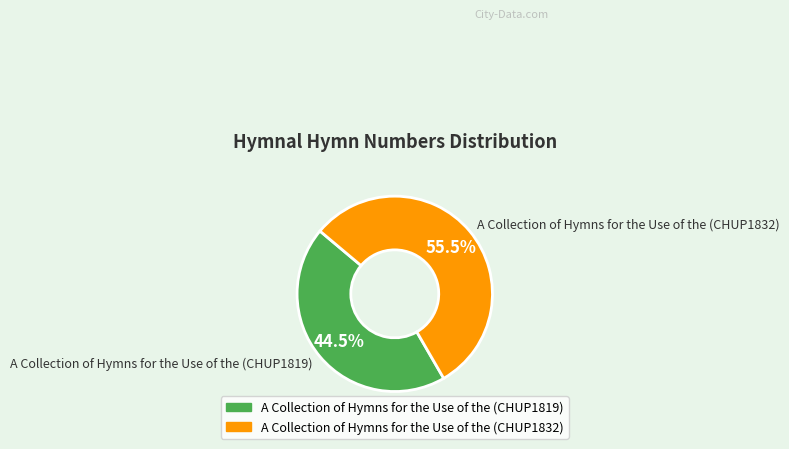

Is the sum of A Collection of Hymns for the Use of the (CHUP1819) and A Collection of Hymns for the Use of the (CHUP1832) greater than half?

Yes